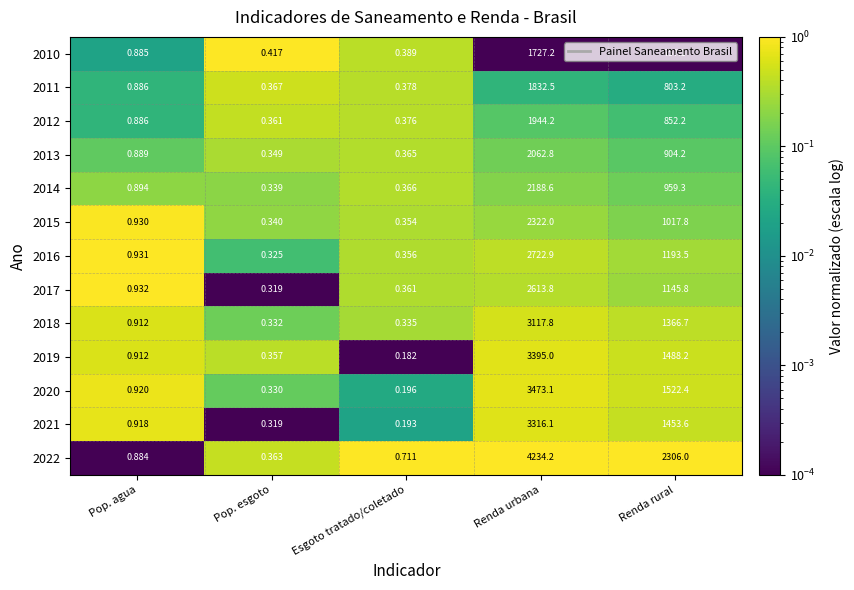

Rank the series by their maximum value, from highest to lowest.

2022, 2020, 2019, 2021, 2018, 2016, 2017, 2015, 2014, 2013, 2012, 2011, 2010